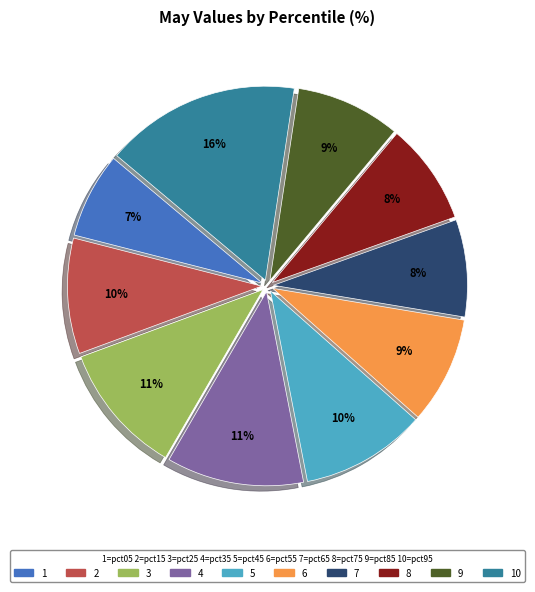

How many segments does this pie chart have?

10